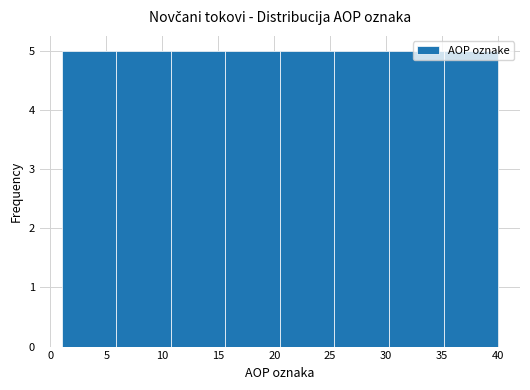

What is the height of the bar covering 20.5 to 25.5 on the x-axis? Neither the bar edges nor the heights are printed on the chart, so give them approximately, as read against the axes.

5